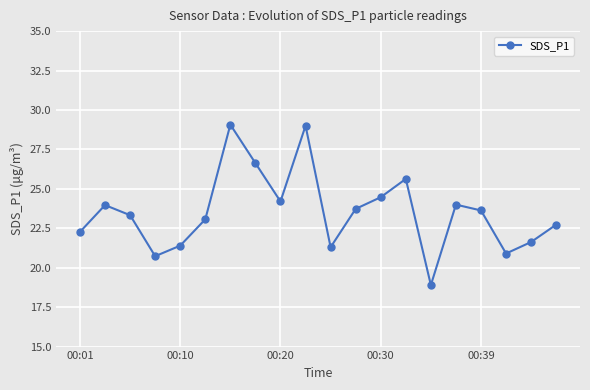

What is the value of the 14th point from the left?

25.6